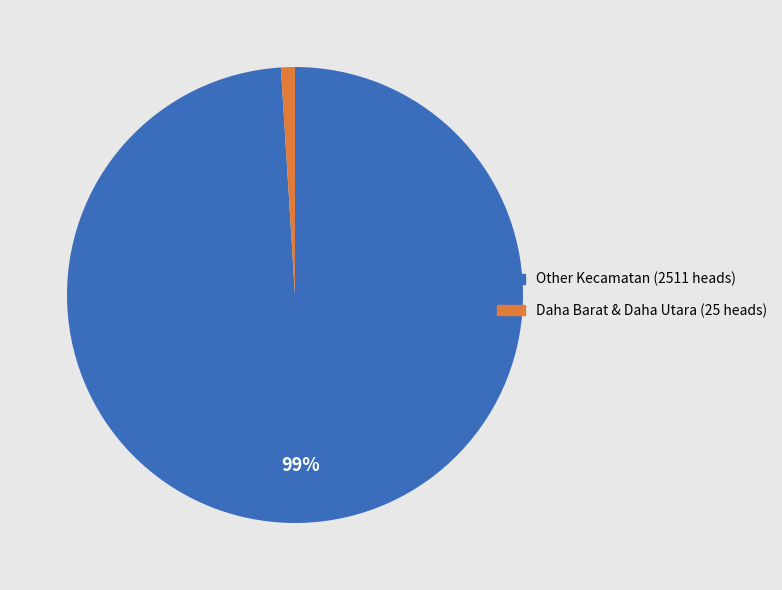

How many slices are in this pie chart?

2